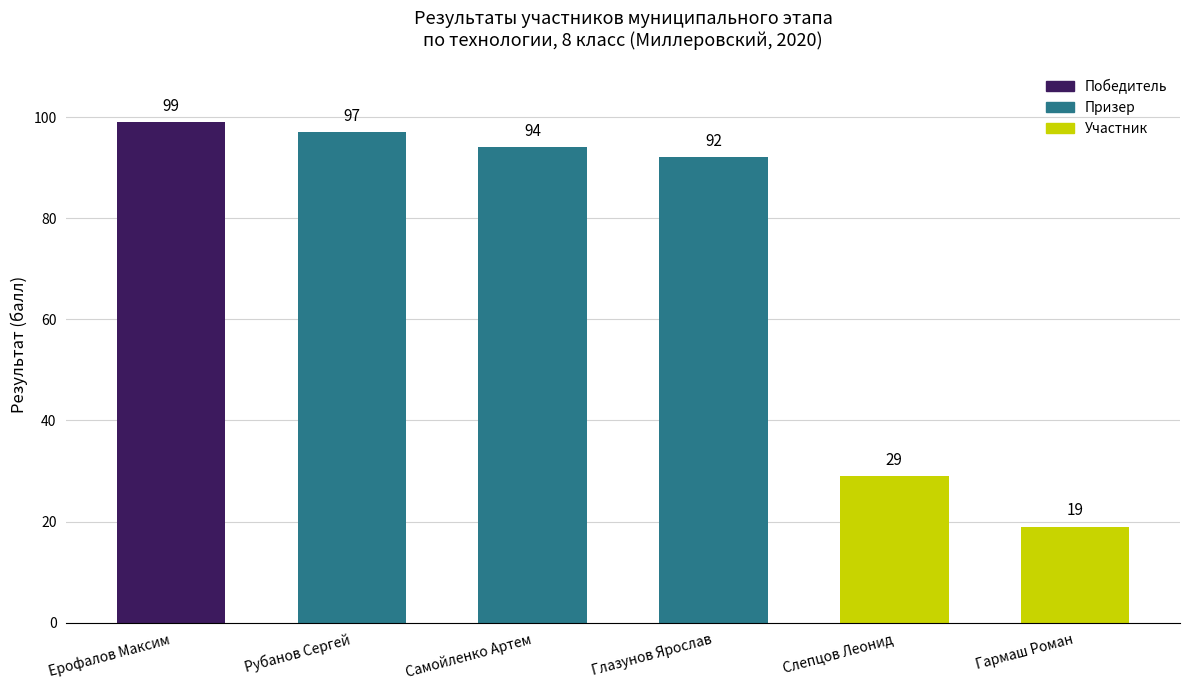

Reading left to right, transcribe all the data shown in this chart.

Ерофалов Максим=99	Рубанов Сергей=97	Самойленко Артем=94	Глазунов Ярослав=92	Слепцов Леонид=29	Гармаш Роман=19